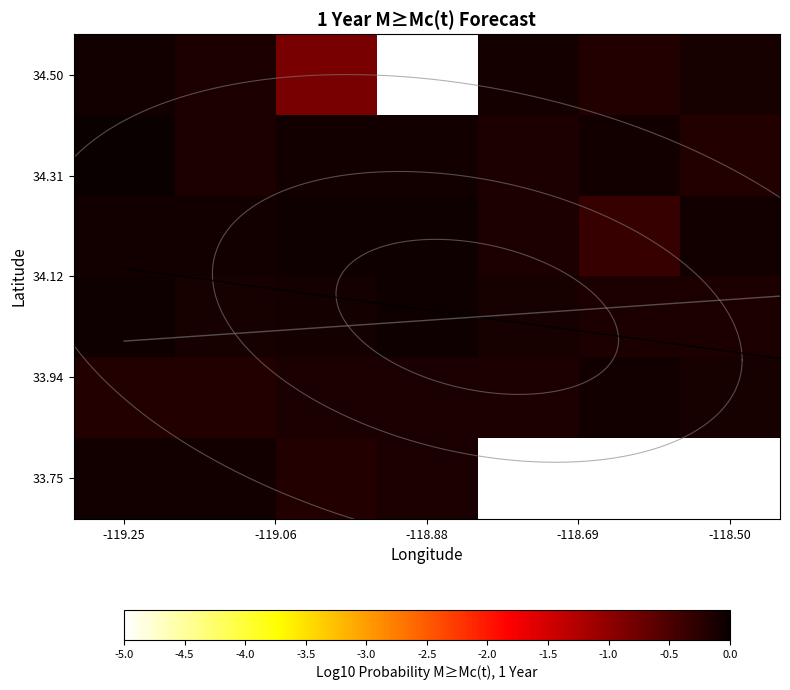

At which label does 34.50 reach its peak?

-119.25